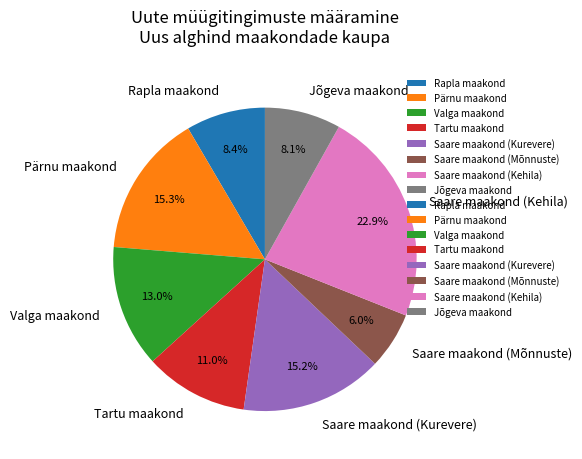

Does any single category account for the majority?

No